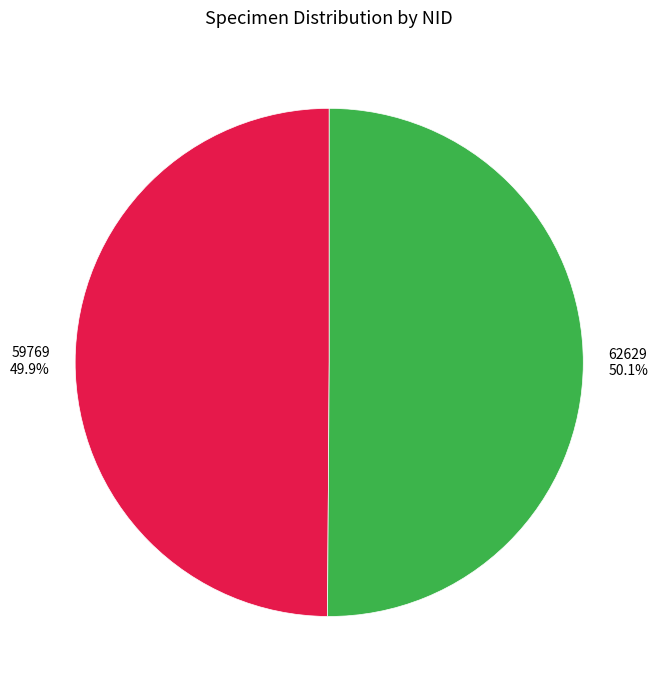

What percentage do 59769 and 62629 together represent?

100.0%